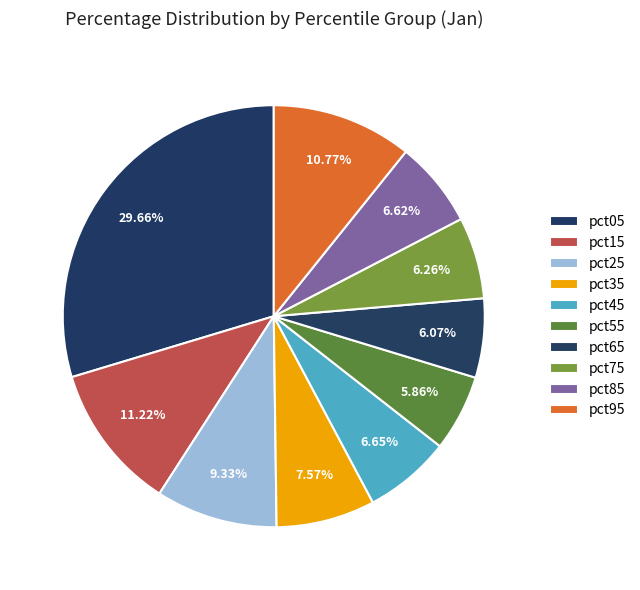

To the nearest percent, what is the average slice percentage?

10%